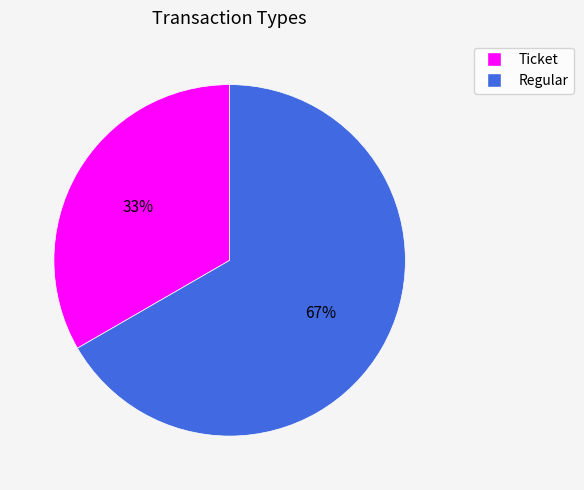

Is the sum of Ticket and Regular greater than half?

Yes